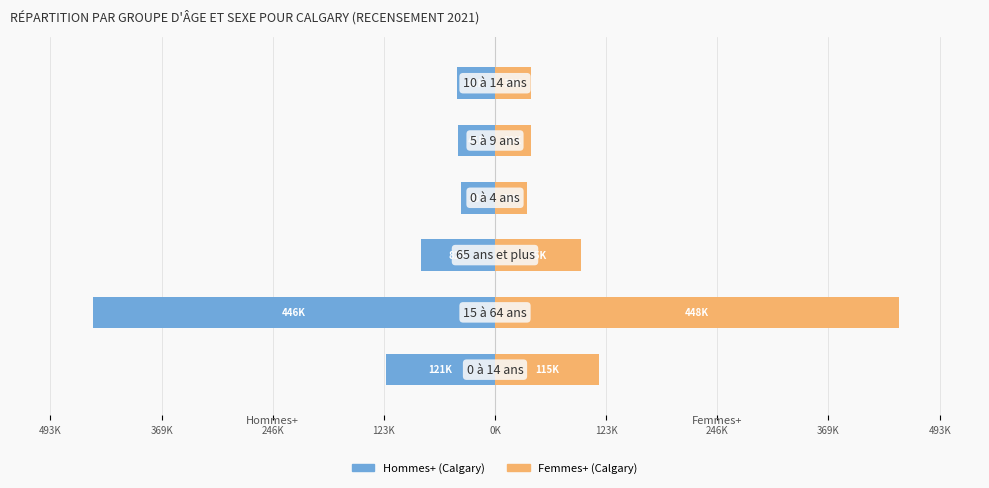

What is the difference between the second highest and second lowest values in the Hommes+ (Calgary) series?

79920